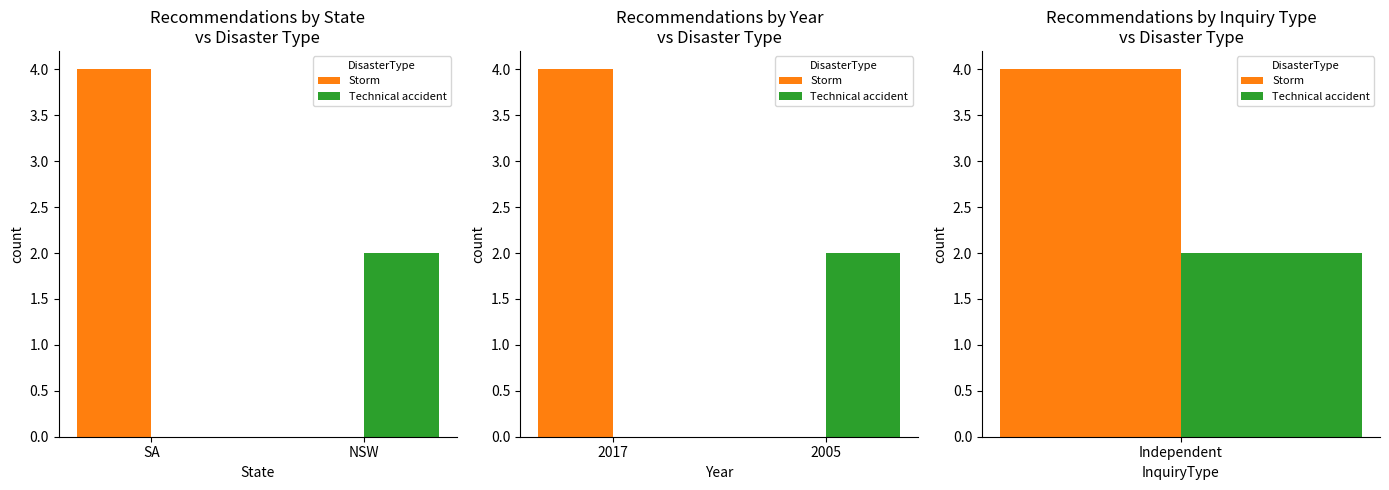

Rank the categories by Technical accident value from highest to lowest.

2005, 2017